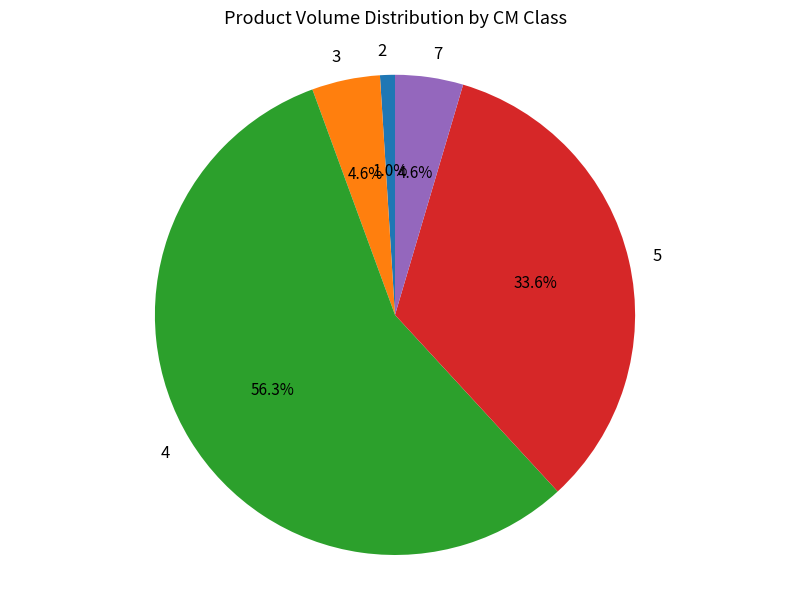

What percentage is the 4 slice, to the nearest percent?

56%